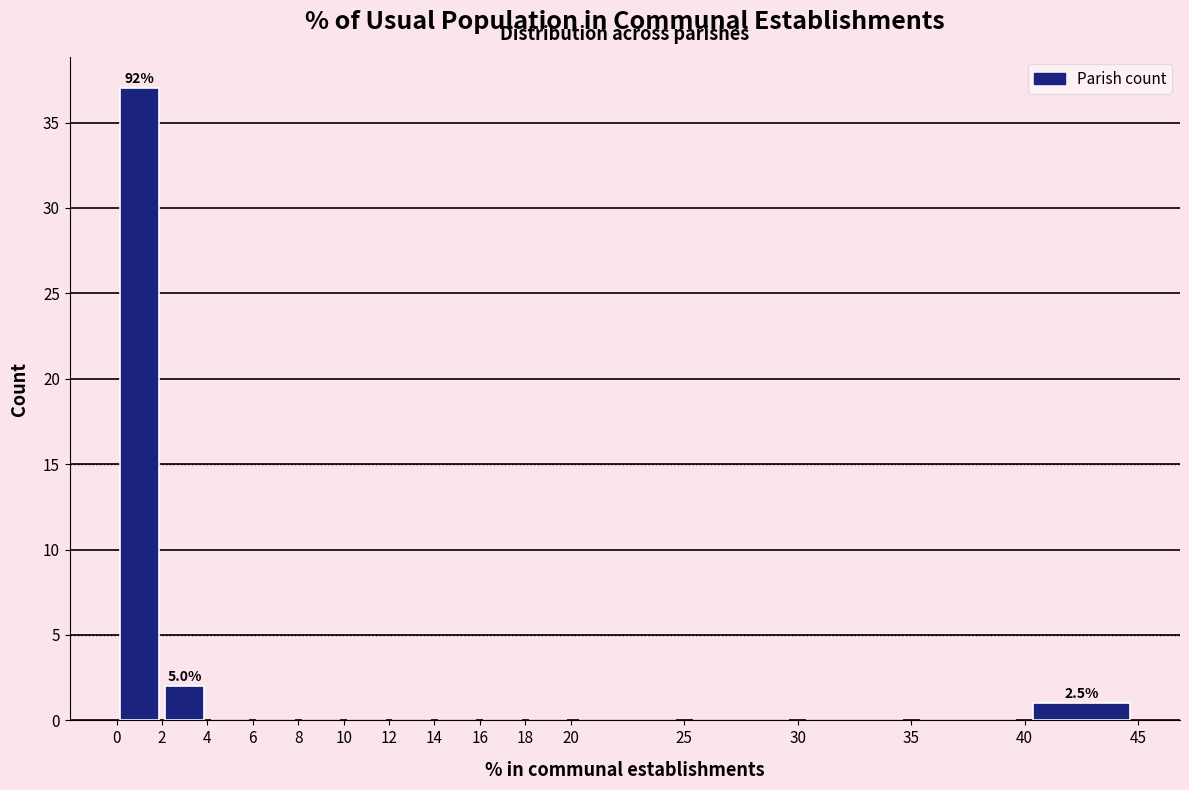

Which range on the x-axis has the tallest bar?

0 to 2